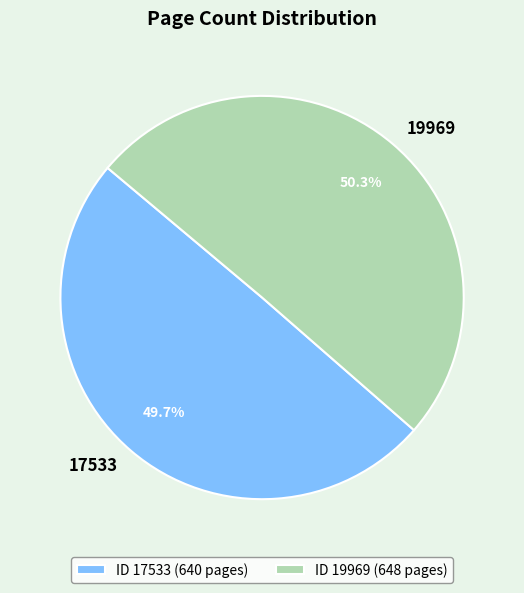

Which slice represents more than half of the pie?

ID 19969 (648 pages)